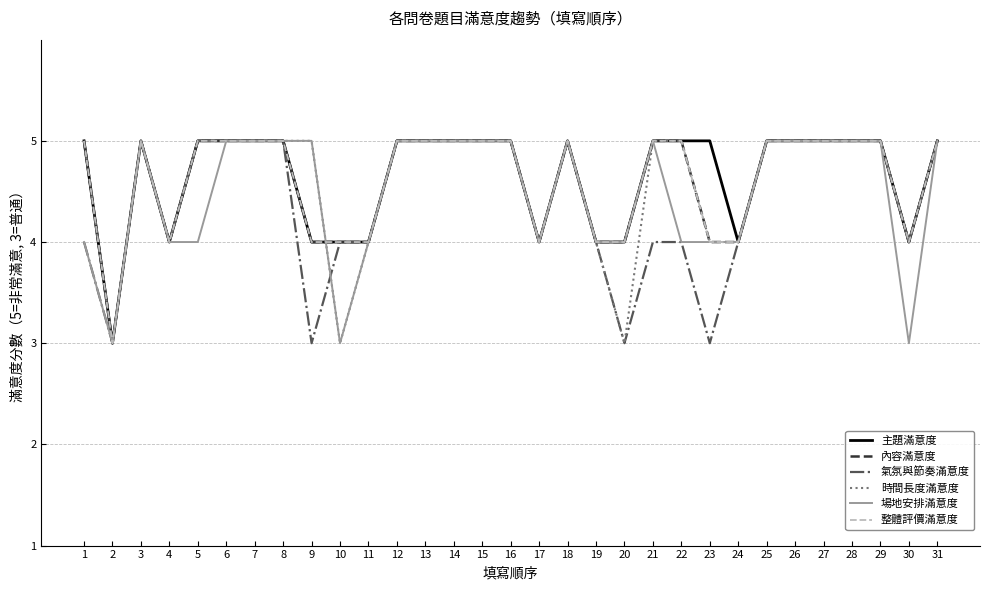

Reading right to left, transcribe all the data shown in this chart.

主題滿意度: 31=5	30=4	29=5	28=5	27=5	26=5	25=5	24=4	23=5	22=5	21=5	20=4	19=4	18=5	17=4	16=5	15=5	14=5	13=5	12=5	11=4	10=4	9=4	8=5	7=5	6=5	5=5	4=4	3=5	2=3	1=5
內容滿意度: 31=5	30=4	29=5	28=5	27=5	26=5	25=5	24=4	23=4	22=5	21=5	20=4	19=4	18=5	17=4	16=5	15=5	14=5	13=5	12=5	11=4	10=4	9=4	8=5	7=5	6=5	5=5	4=4	3=5	2=3	1=5
氣氛與節奏滿意度: 31=5	30=4	29=5	28=5	27=5	26=5	25=5	24=4	23=3	22=4	21=4	20=3	19=4	18=5	17=4	16=5	15=5	14=5	13=5	12=5	11=4	10=4	9=3	8=5	7=5	6=5	5=5	4=4	3=5	2=3	1=4
時間長度滿意度: 31=5	30=4	29=5	28=5	27=5	26=5	25=5	24=4	23=4	22=5	21=5	20=3	19=4	18=5	17=4	16=5	15=5	14=5	13=5	12=5	11=4	10=3	9=5	8=5	7=5	6=5	5=5	4=4	3=5	2=3	1=5
場地安排滿意度: 31=5	30=3	29=5	28=5	27=5	26=5	25=5	24=4	23=4	22=4	21=5	20=4	19=4	18=5	17=4	16=5	15=5	14=5	13=5	12=5	11=4	10=3	9=5	8=5	7=5	6=5	5=4	4=4	3=5	2=3	1=4
整體評價滿意度: 31=5	30=4	29=5	28=5	27=5	26=5	25=5	24=4	23=4	22=5	21=5	20=4	19=4	18=5	17=4	16=5	15=5	14=5	13=5	12=5	11=4	10=4	9=4	8=5	7=5	6=5	5=5	4=4	3=5	2=3	1=5